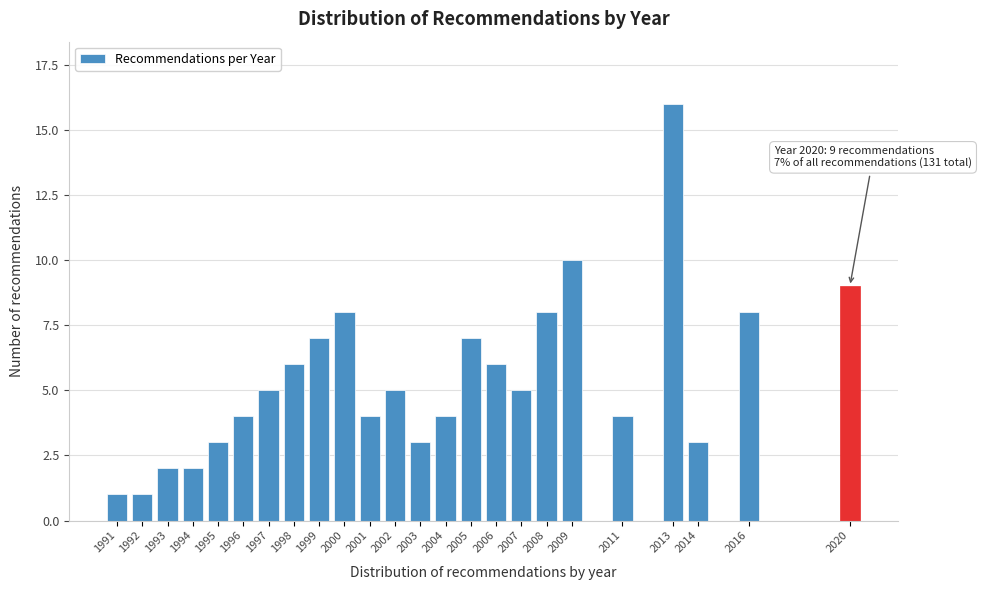

Reading left to right, transcribe all the data shown in this chart.

1	1	2	2	3	4	5	6	7	8	4	5	3	4	7	6	5	8	10	4	16	3	8	9